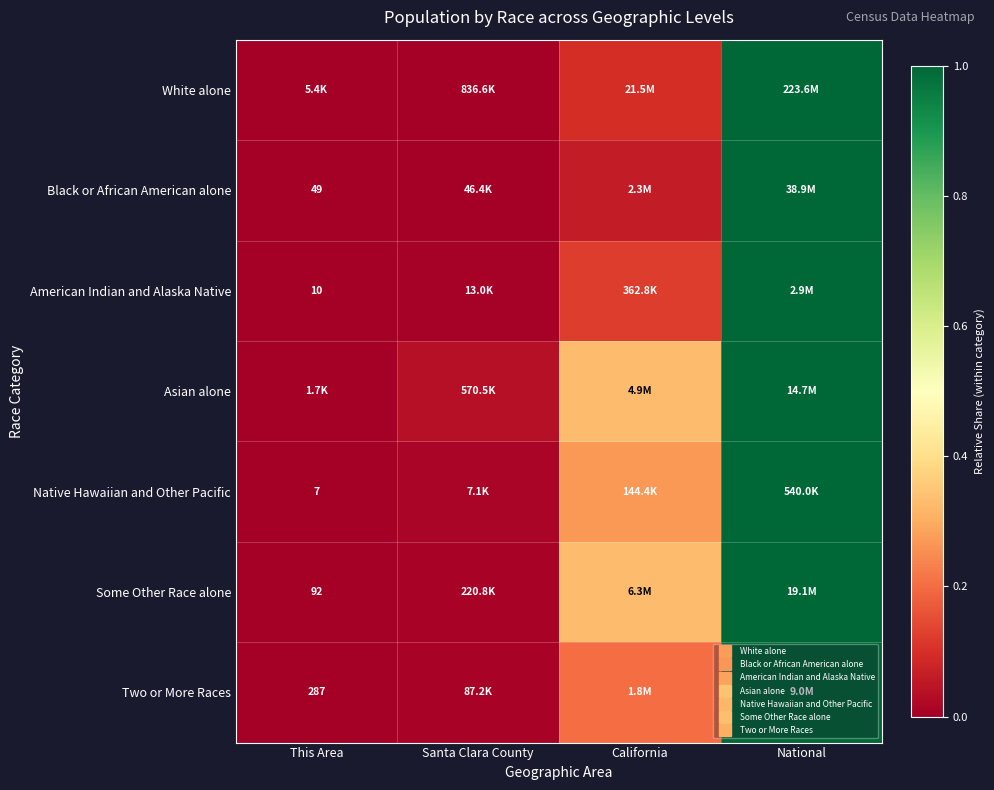

At which category does the chart reach its minimum across all series?

This Area